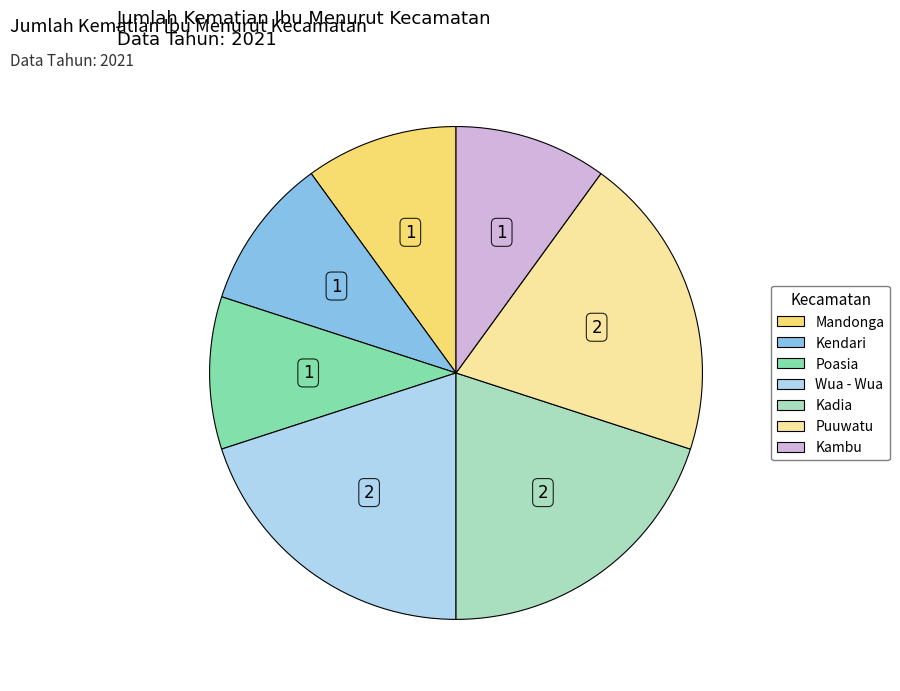

Does any single category account for the majority?

No